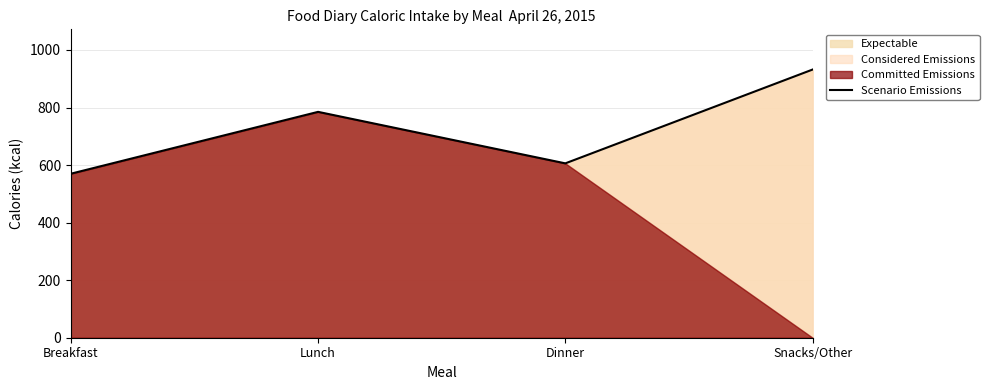

Reading left to right, list all the values displayed in this chart.

Breakfast=570	Lunch=785	Dinner=606	Snacks/Other=932